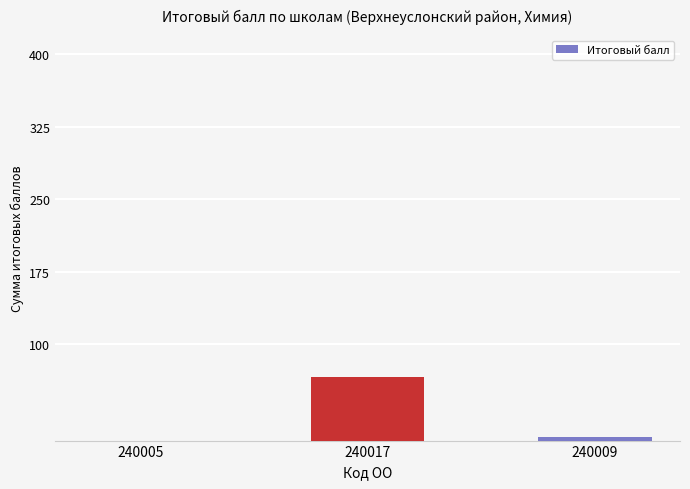

True or false: the data shows 36.8 at 240017.

False